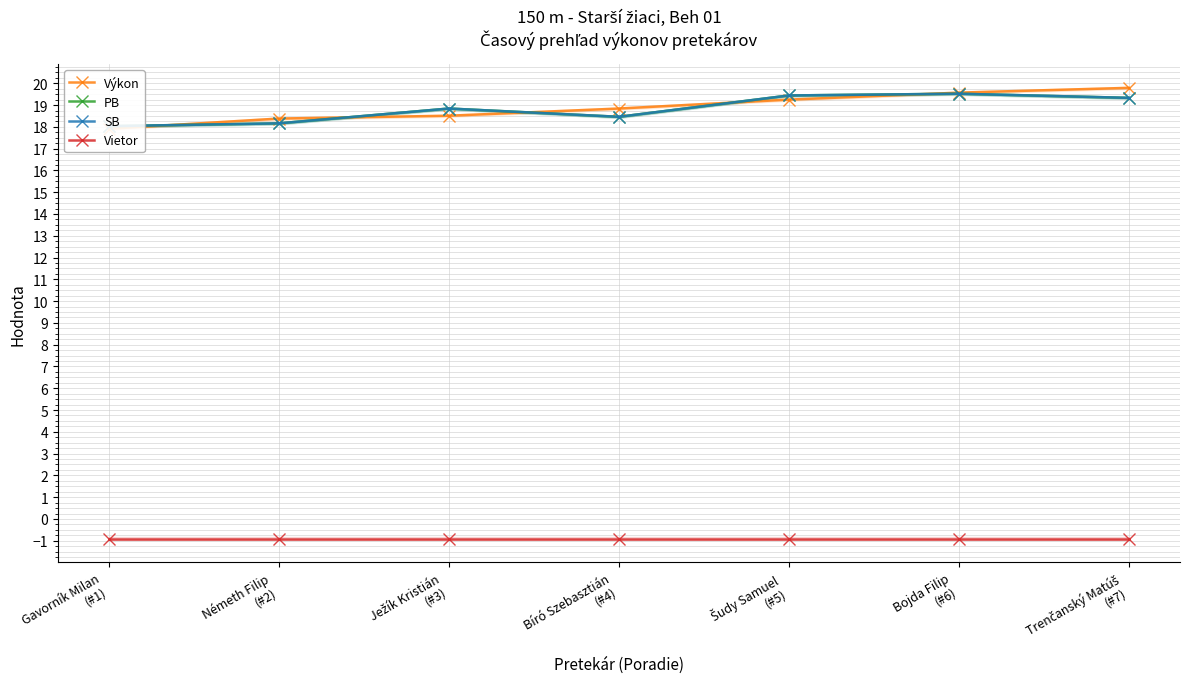

Which category has the highest value in the Výkon series?

Trenčanský Matúš
(#7)